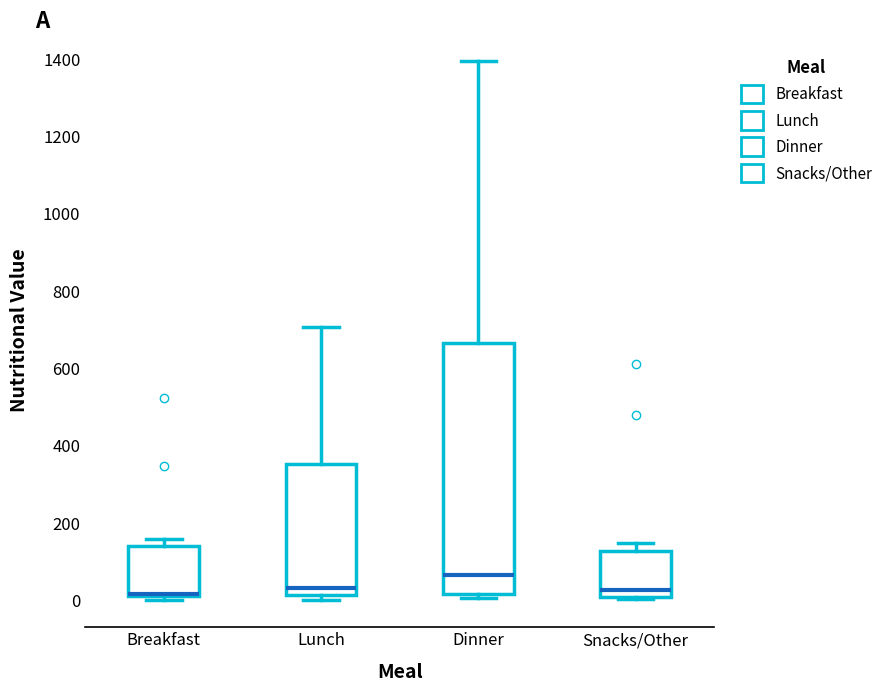

Which box is the tallest, from its lower edge to its upper edge?

Dinner